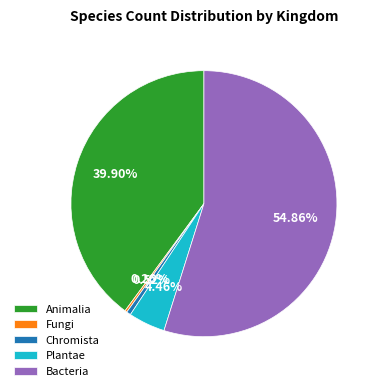

What is the largest slice in the pie chart?

Bacteria